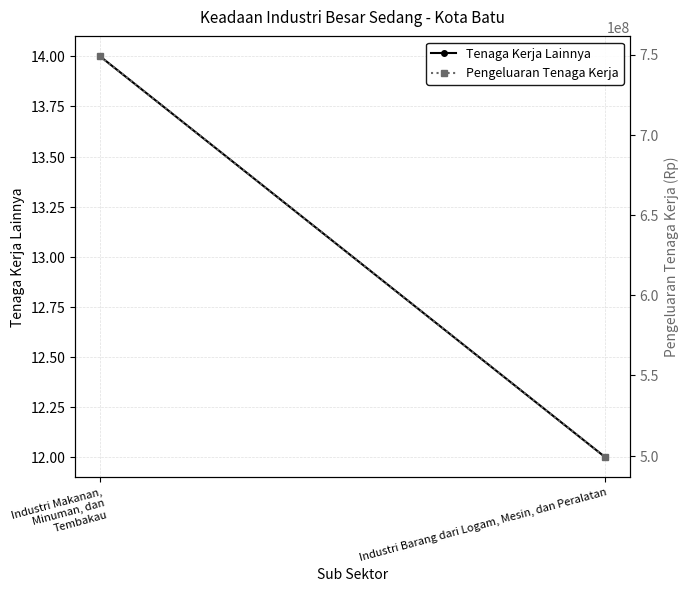

What is the label of the 1st point from the right?

Industri Barang dari Logam, Mesin, dan Peralatan